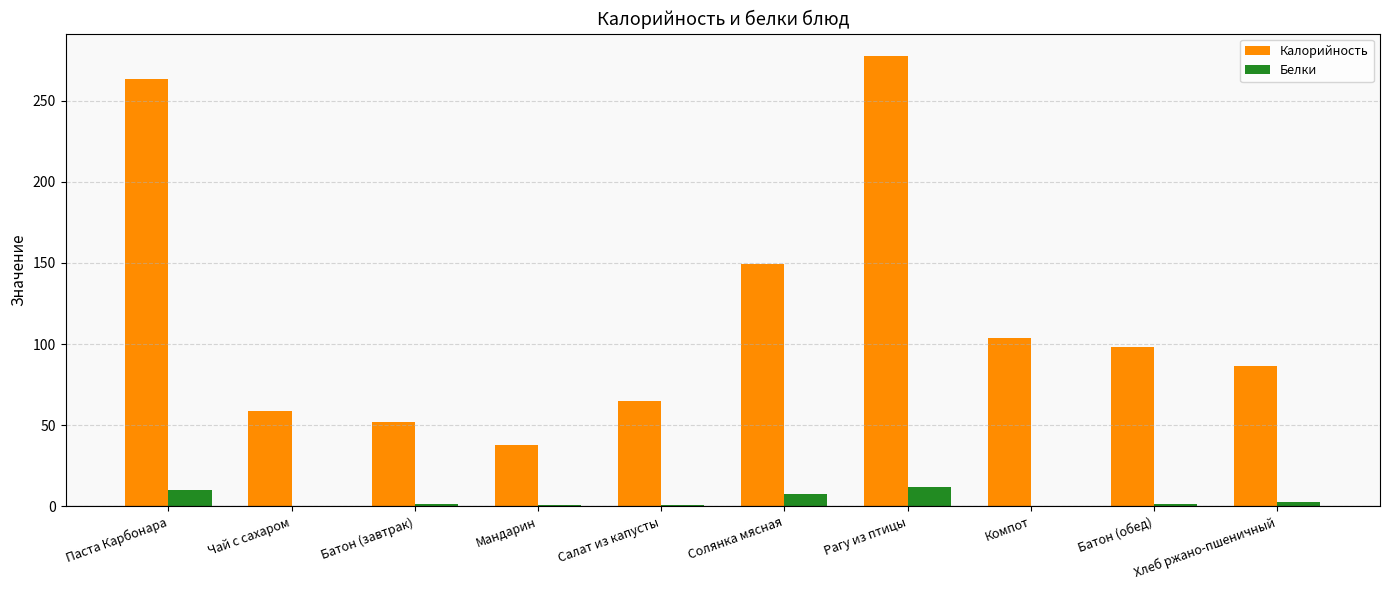

How many groups of bars are there?

10